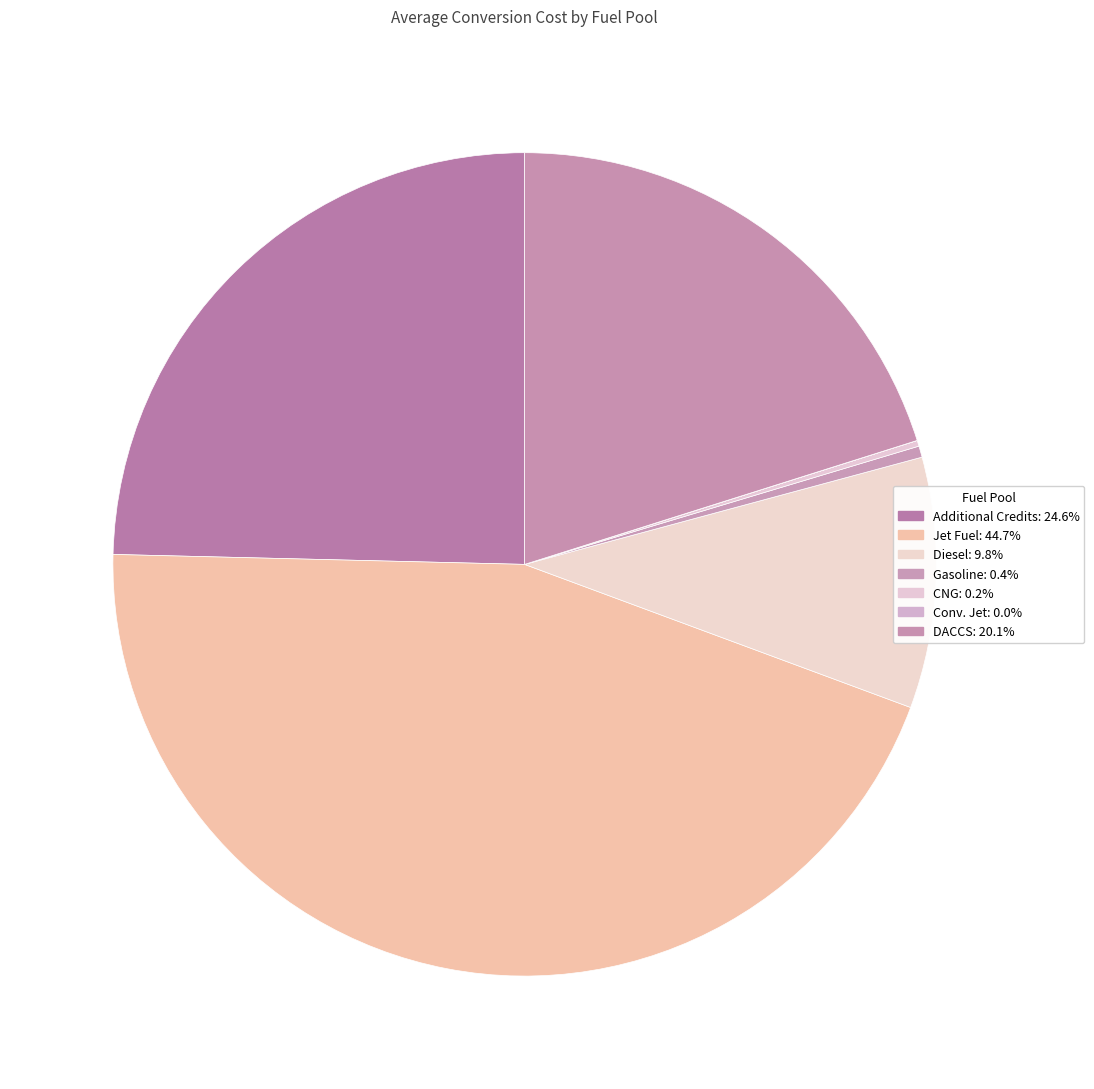

Is there a majority slice in this chart?

No